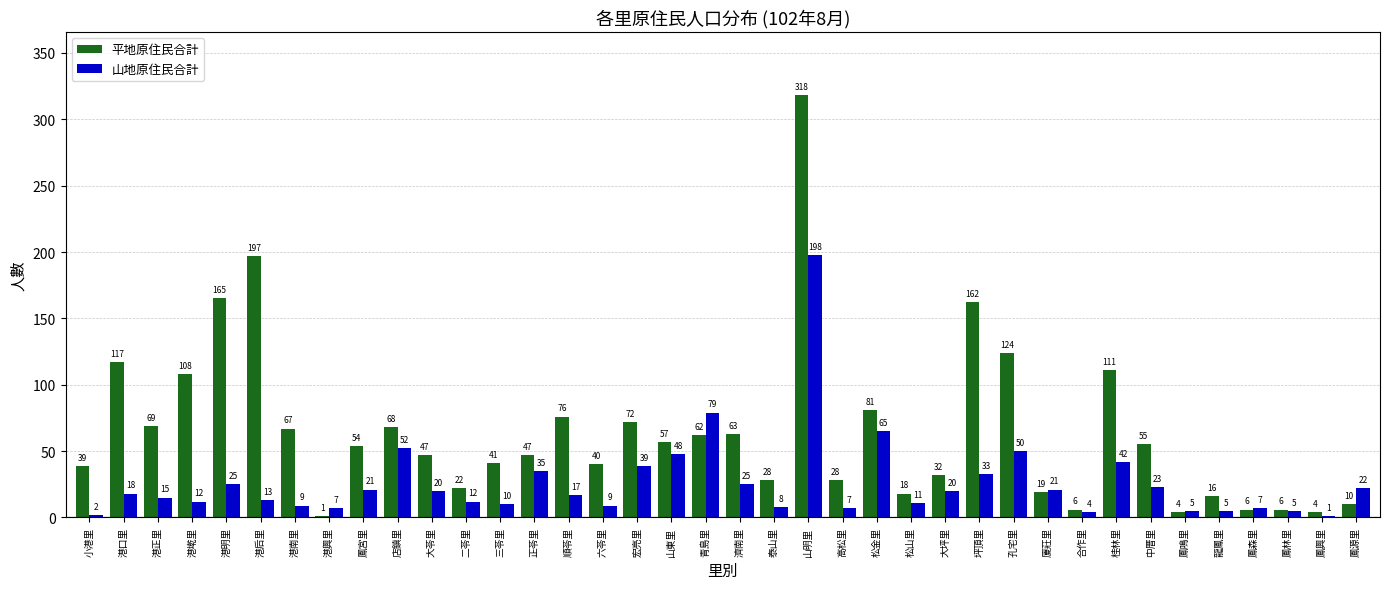

How many series are shown in this chart?

2